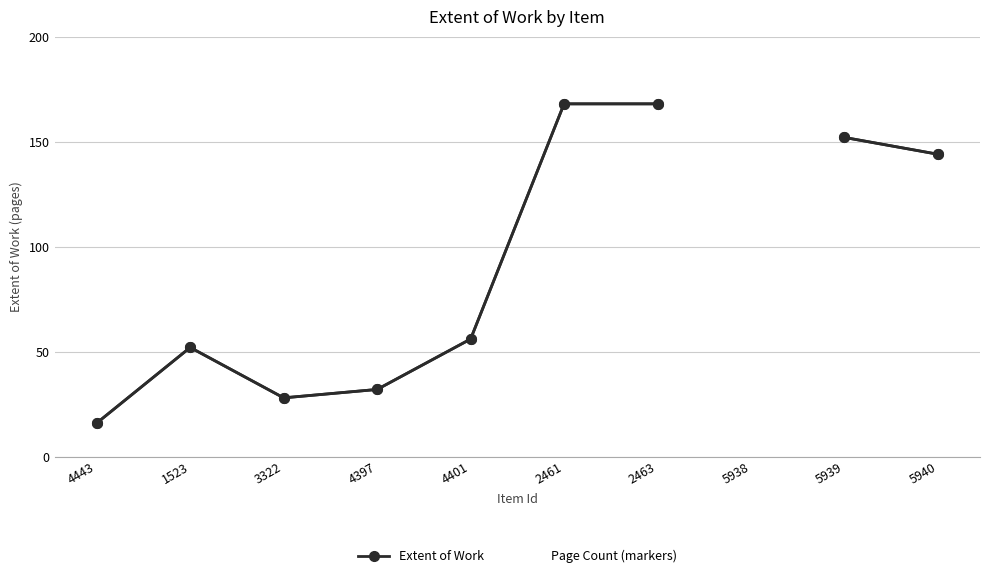

How many values in Extent of Work are above zero?

9